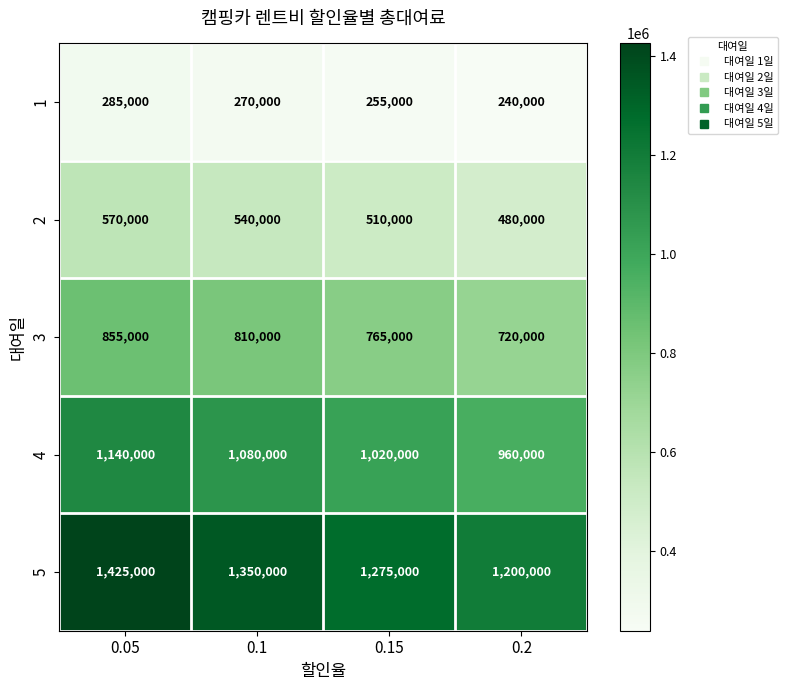

What is the difference between the maximum and minimum values in the 1 series?

45000